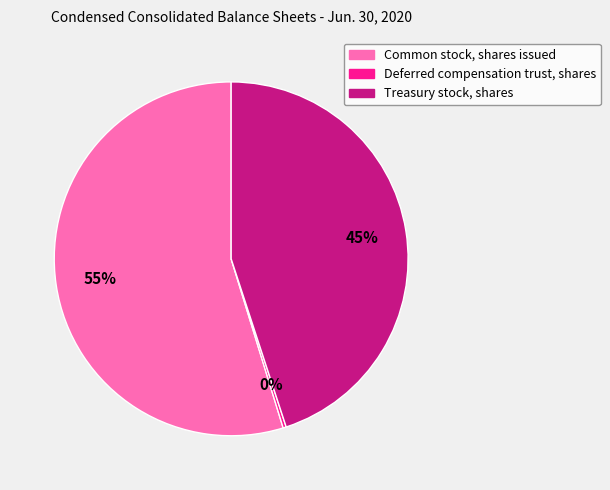

Which category has the biggest portion of the pie?

Common stock, shares issued